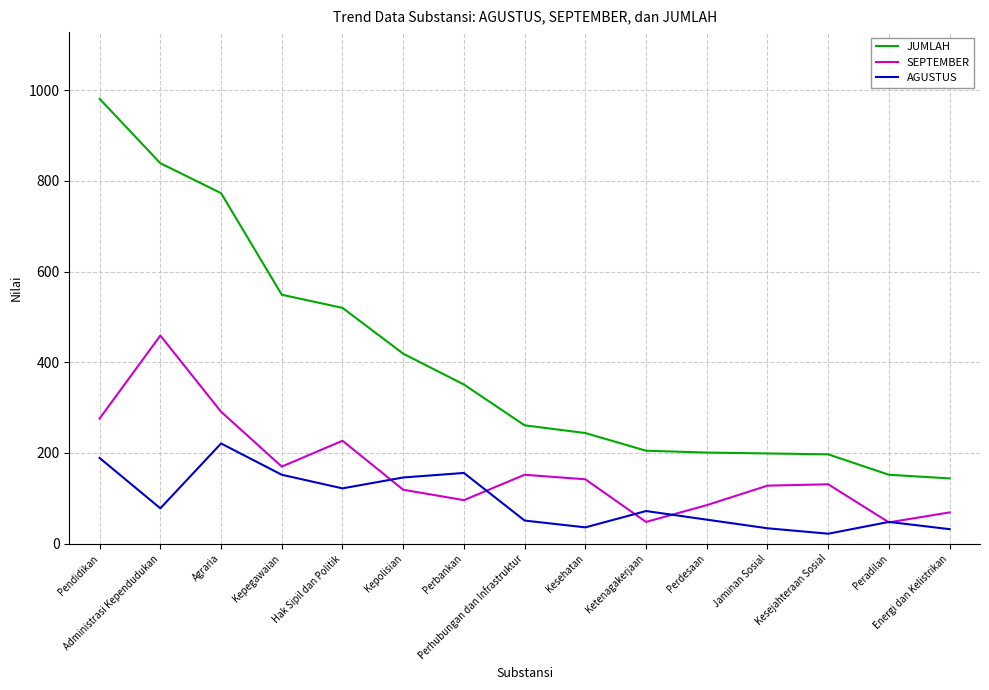

True or false: SEPTEMBER and AGUSTUS intersect in this chart.

True